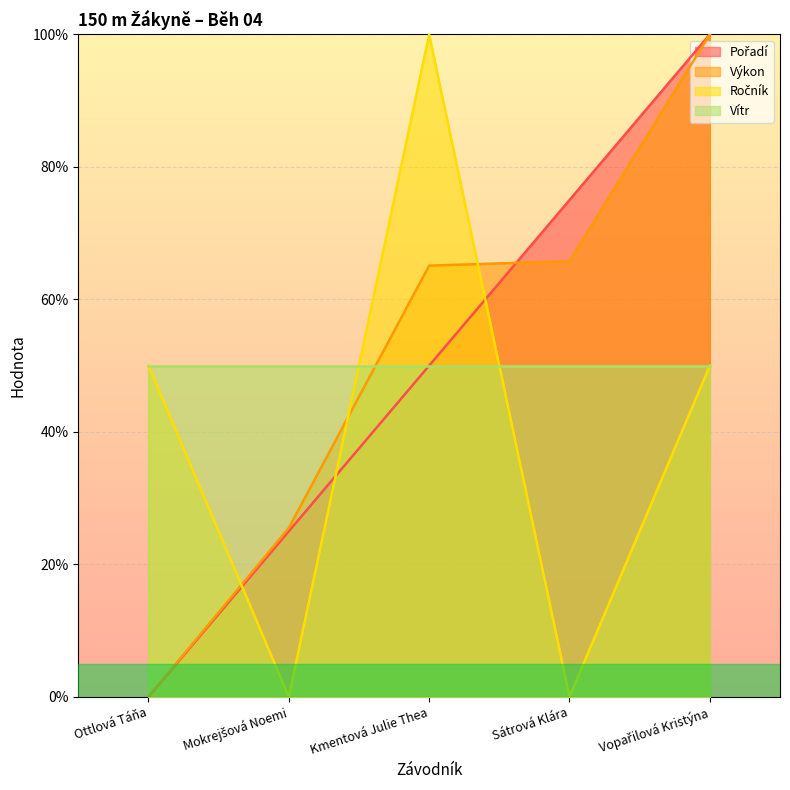

Is the value of Pořadí at Sátrová Klára greater than the value of Ročník at Sátrová Klára?

Yes